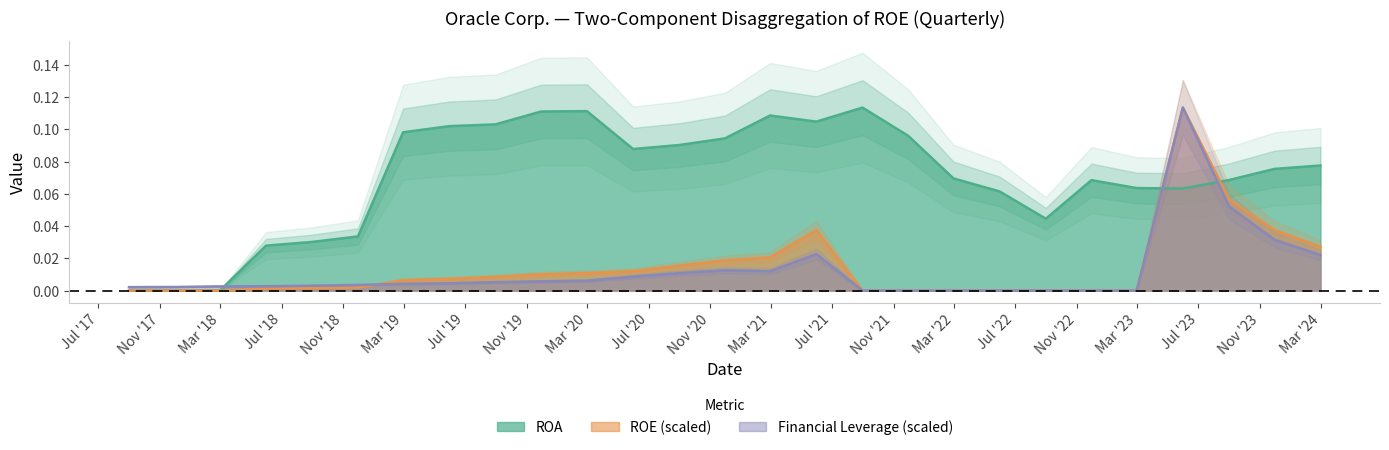

At 2020-02-29, list the series in order from smallest to largest.

Financial Leverage, ROE, ROA